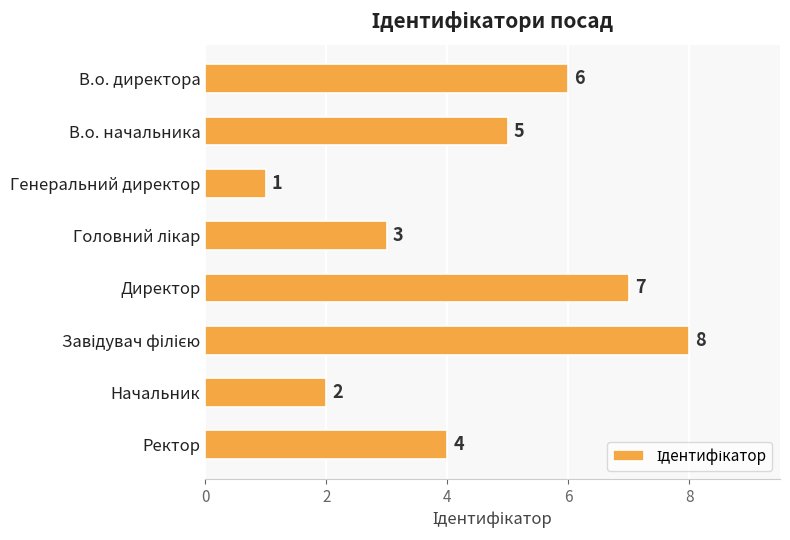

The chart shows a value of 6 at В.о. директора. True or false?

True